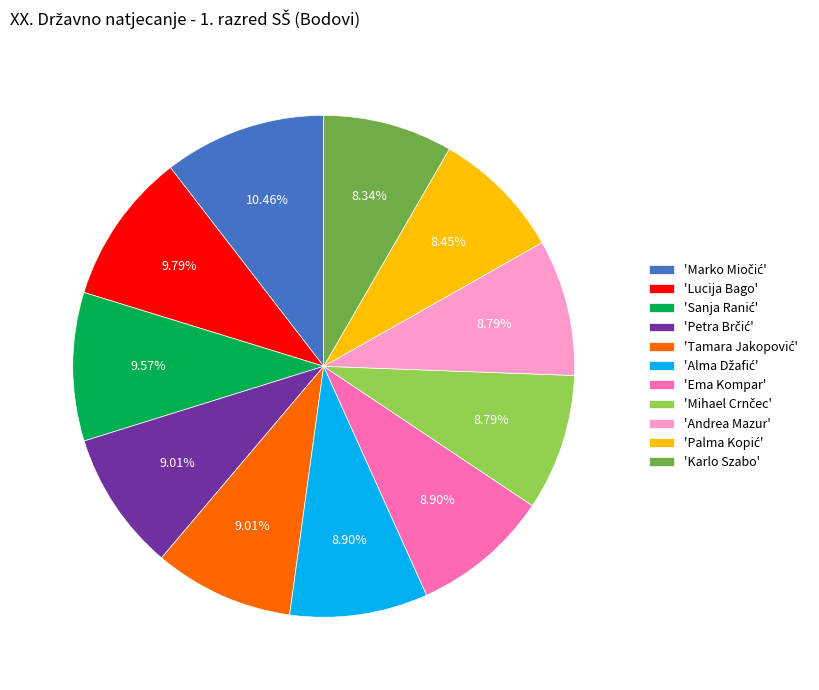

Is there any slice that represents more than half of the pie?

No